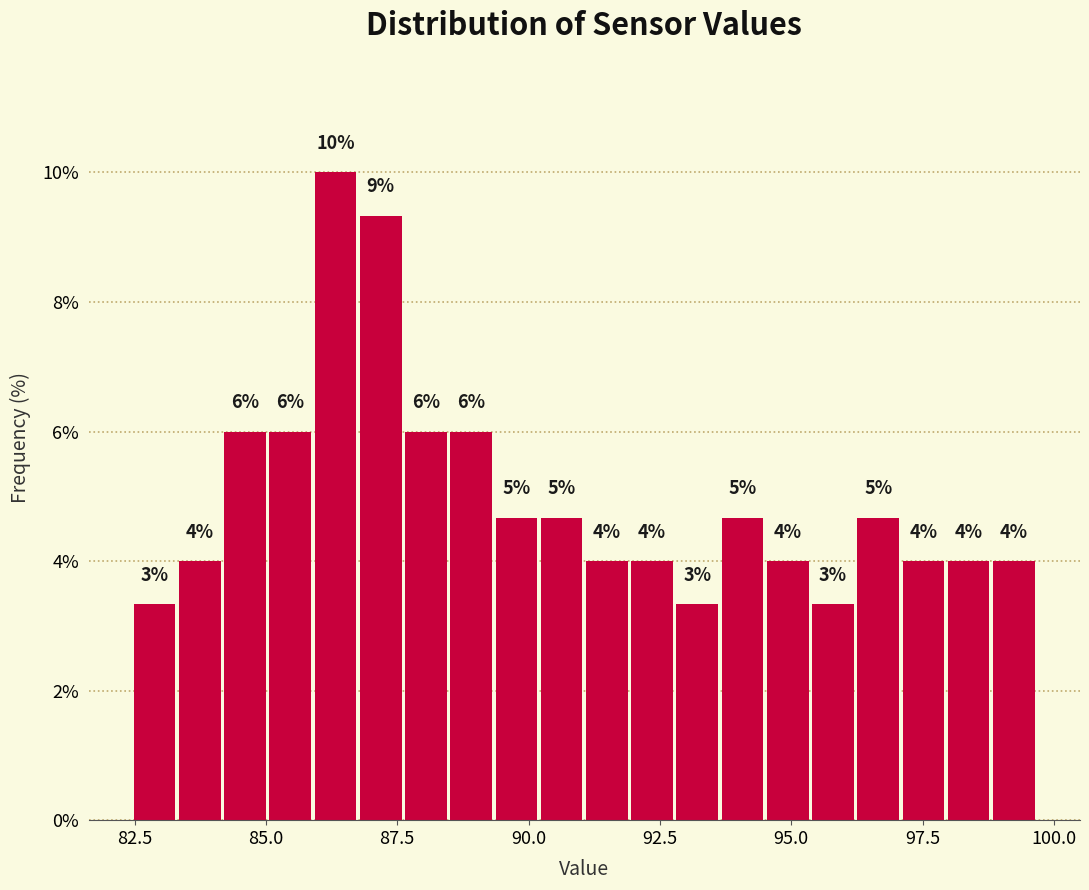

Read against the x-axis, roughly where is the centre of the tallest bar?

86.5